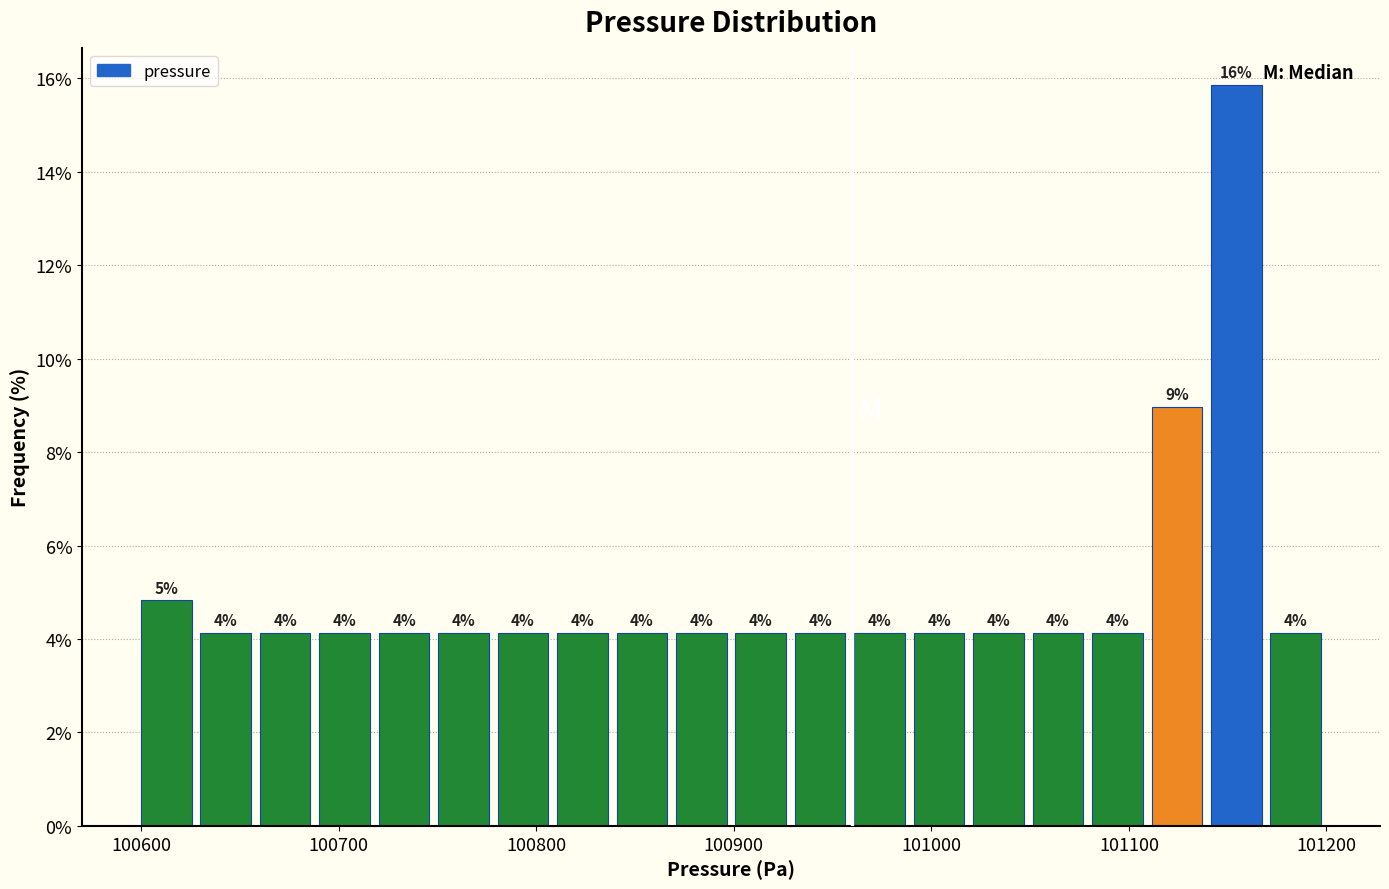

Read against the x-axis, roughly where is the centre of the tallest bar?

101150